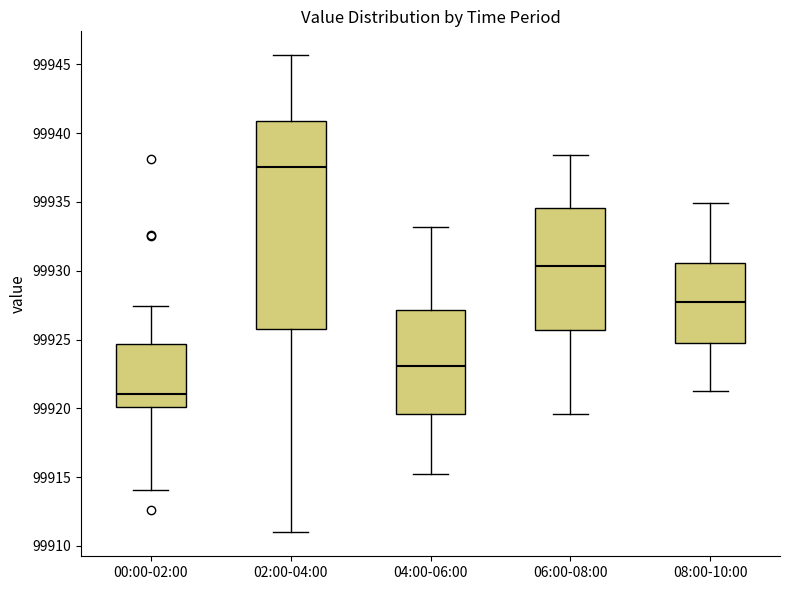

Which box's median line is the highest?

02:00-04:00